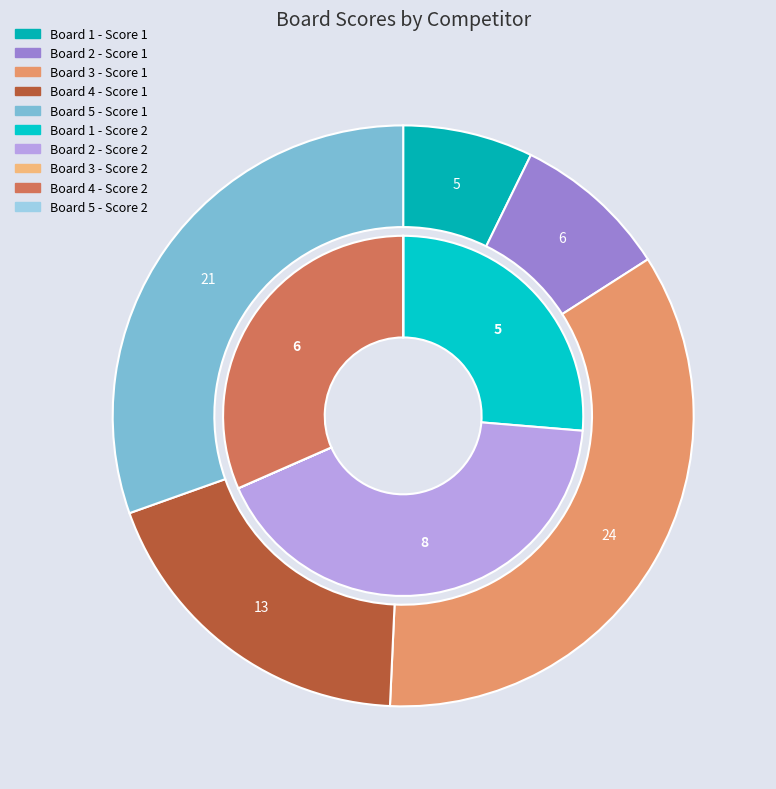

How many slices are in this pie chart?

5